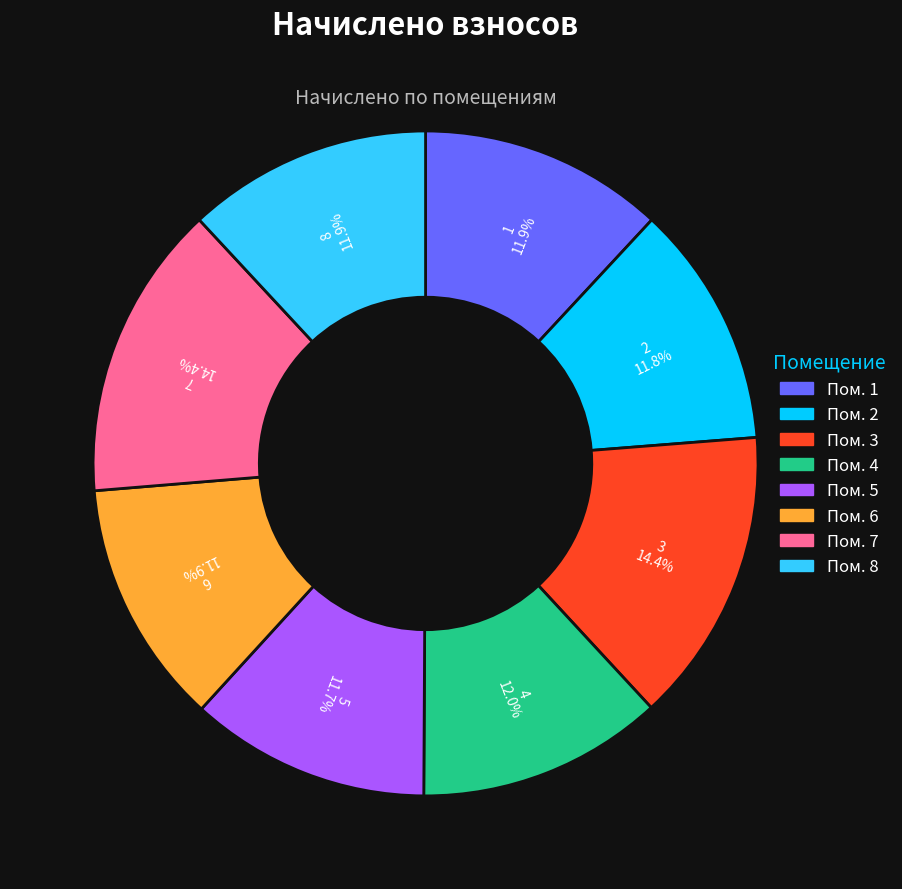

To the nearest percent, what is the average slice percentage?

12%